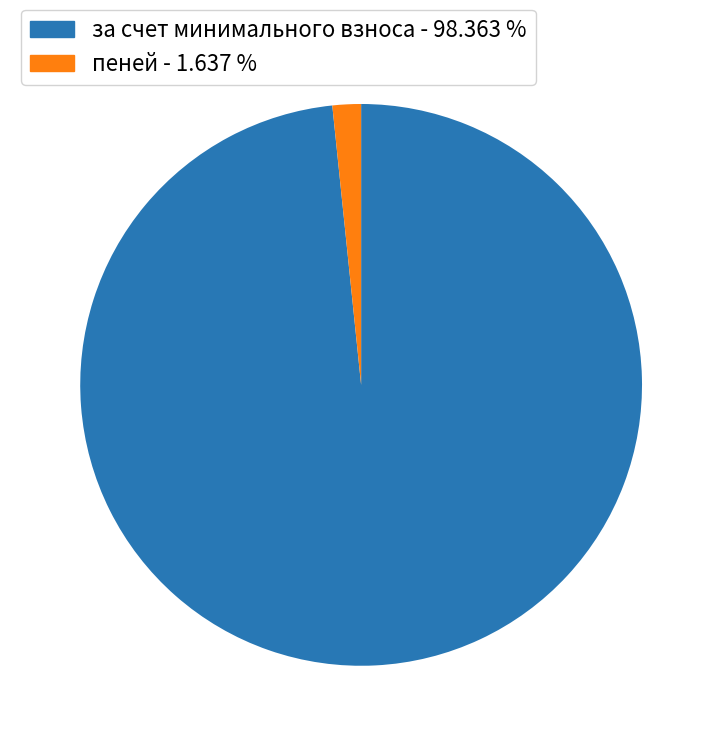

What is the largest slice in the pie chart?

за счет минимального взноса